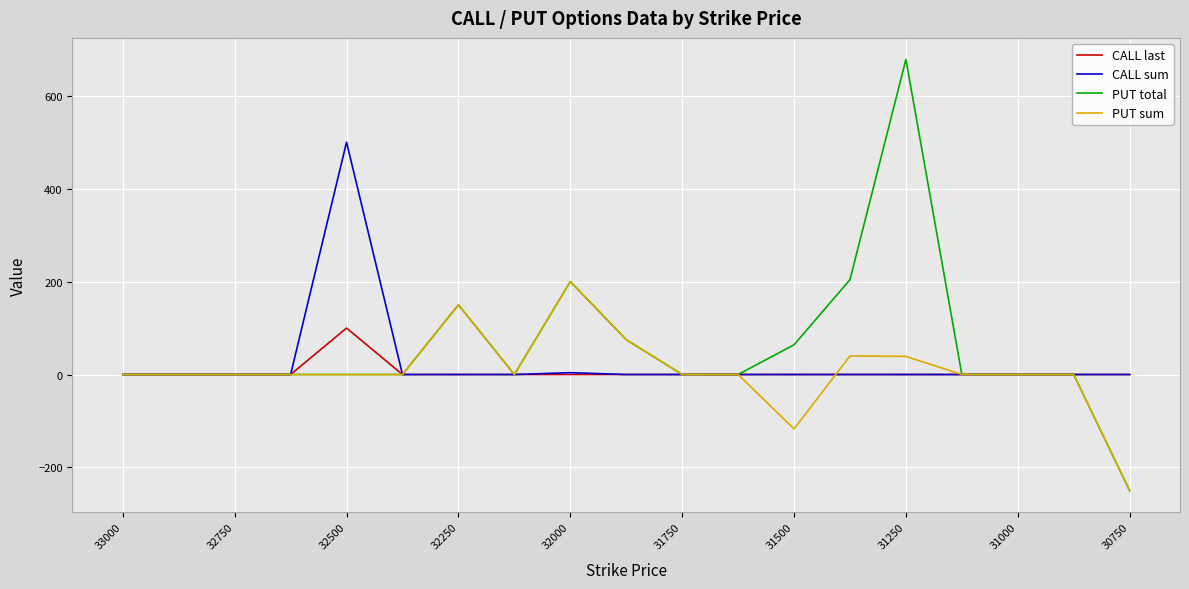

The CALL last series shows -63 at 31000. True or false?

False